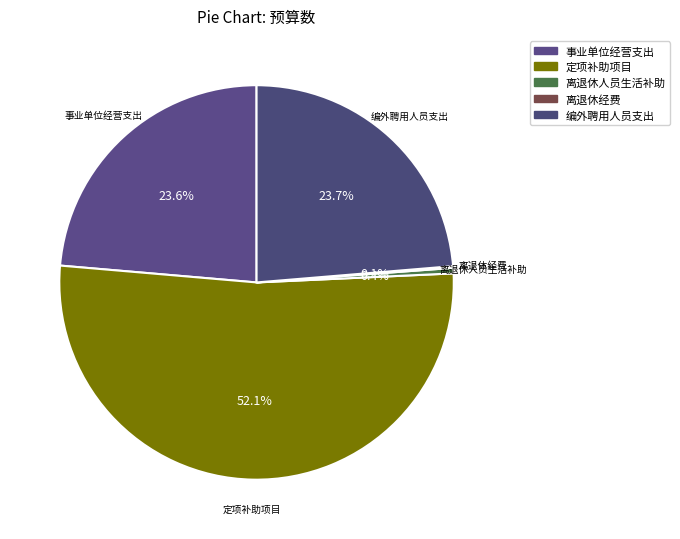

Is there any slice that represents more than half of the pie?

Yes